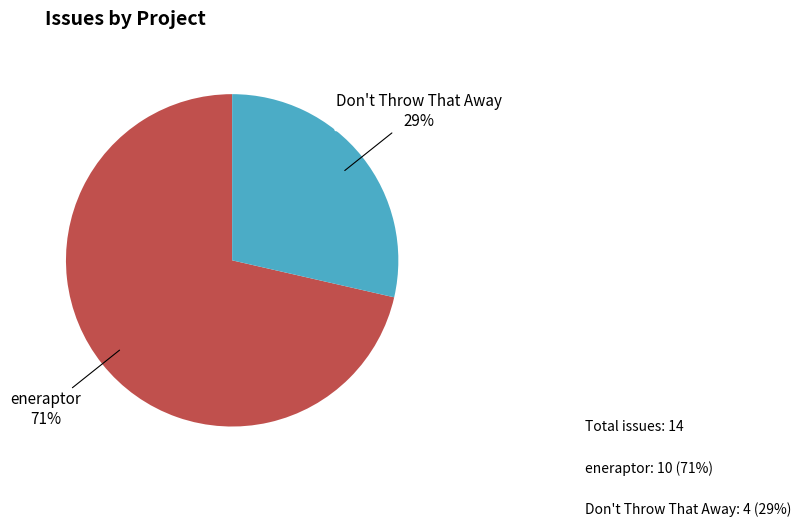

To the nearest percent, what is the average slice percentage?

50%